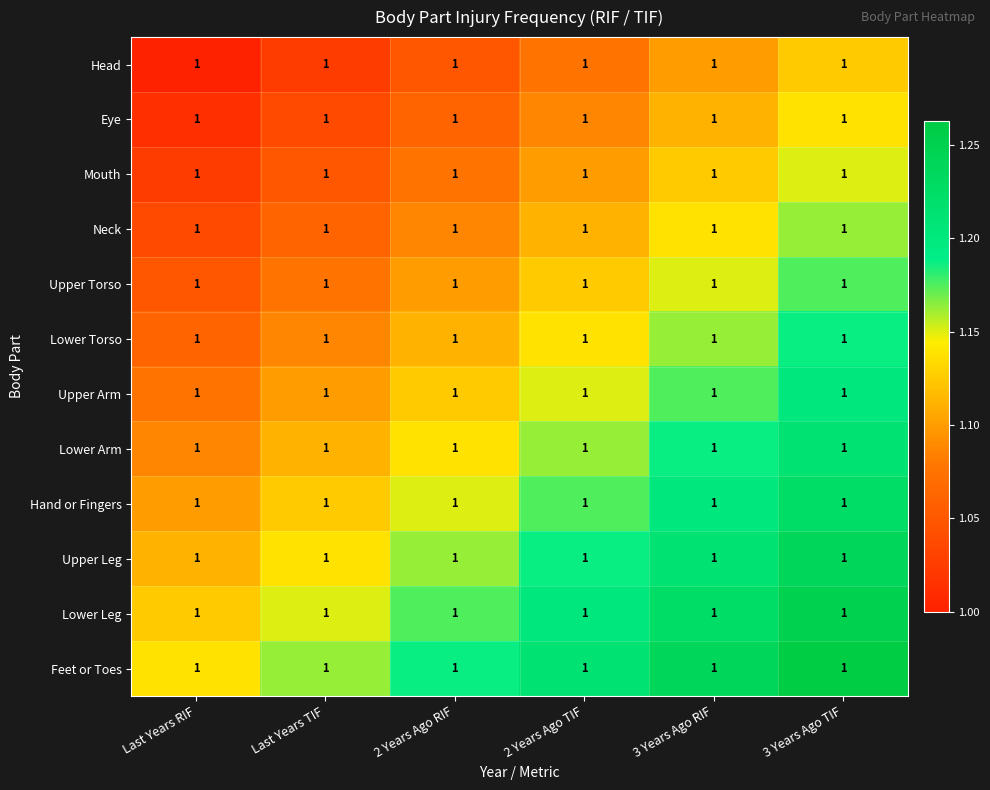

Which category has the lowest value across all series?

Last Years RIF